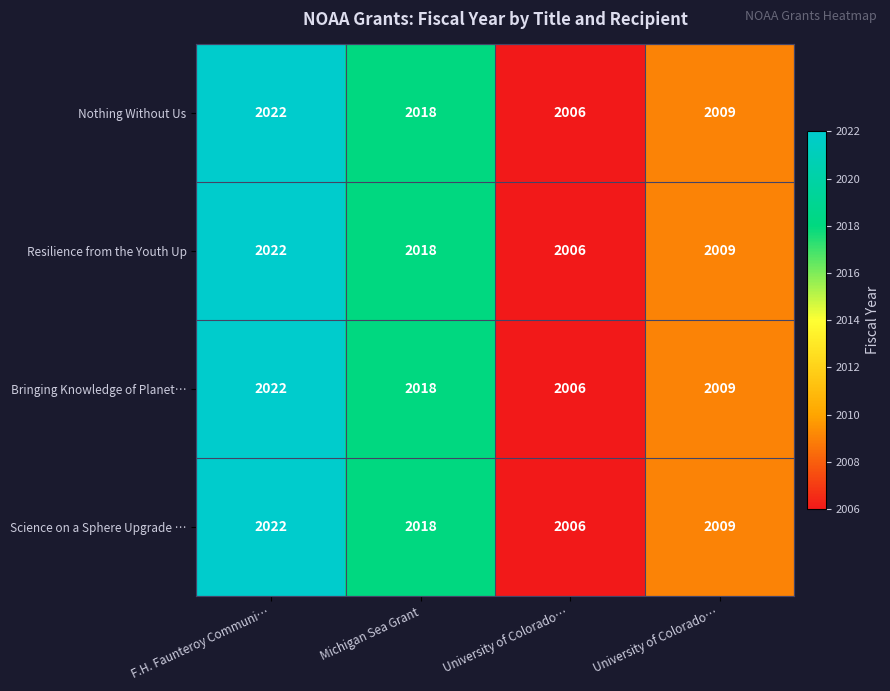

Reading right to left, extract all data points from this chart.

Nothing Without Us: University of Colorado…=2009	University of Colorado…=2006	Michigan Sea Grant=2018	F.H. Faunteroy Communi…=2022
Resilience from the Youth Up: University of Colorado…=2009	University of Colorado…=2006	Michigan Sea Grant=2018	F.H. Faunteroy Communi…=2022
Bringing Knowledge of Planet…: University of Colorado…=2009	University of Colorado…=2006	Michigan Sea Grant=2018	F.H. Faunteroy Communi…=2022
Science on a Sphere Upgrade …: University of Colorado…=2009	University of Colorado…=2006	Michigan Sea Grant=2018	F.H. Faunteroy Communi…=2022